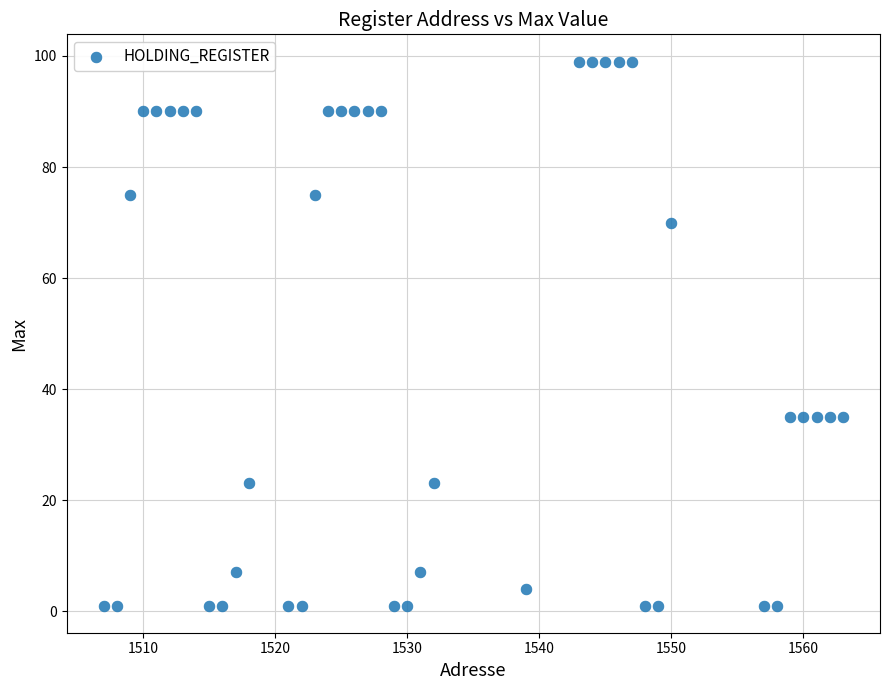

What is the range of X values (max minus min)?

56